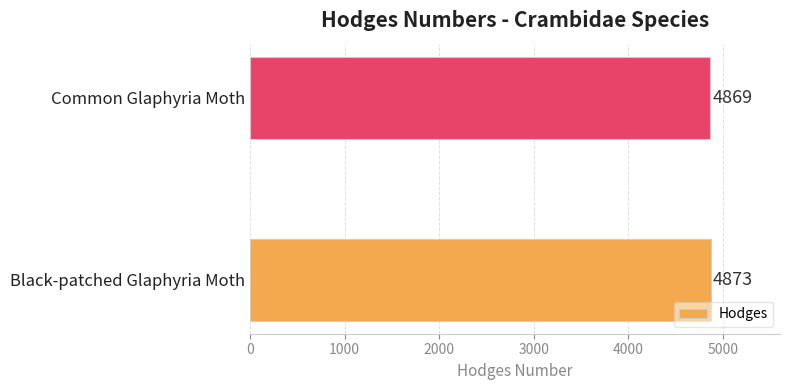

How many series are shown in this chart?

1